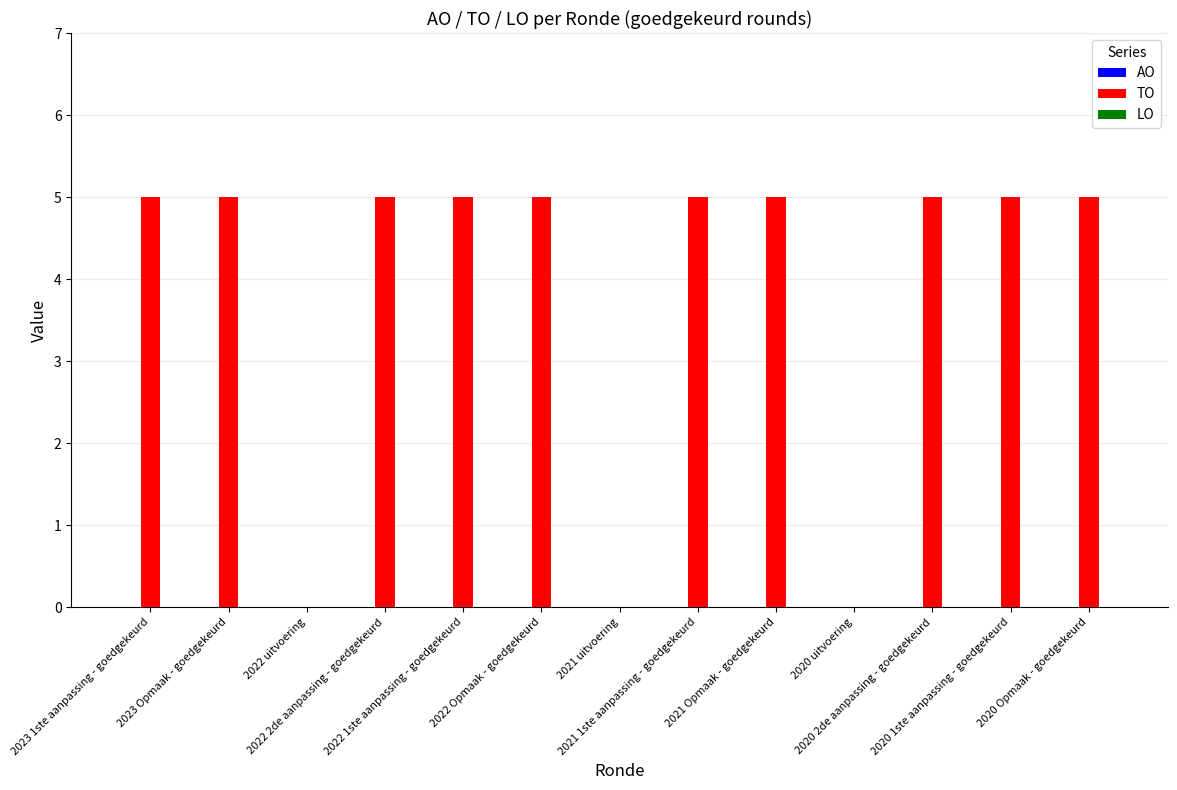

What is the sum of all values?

50